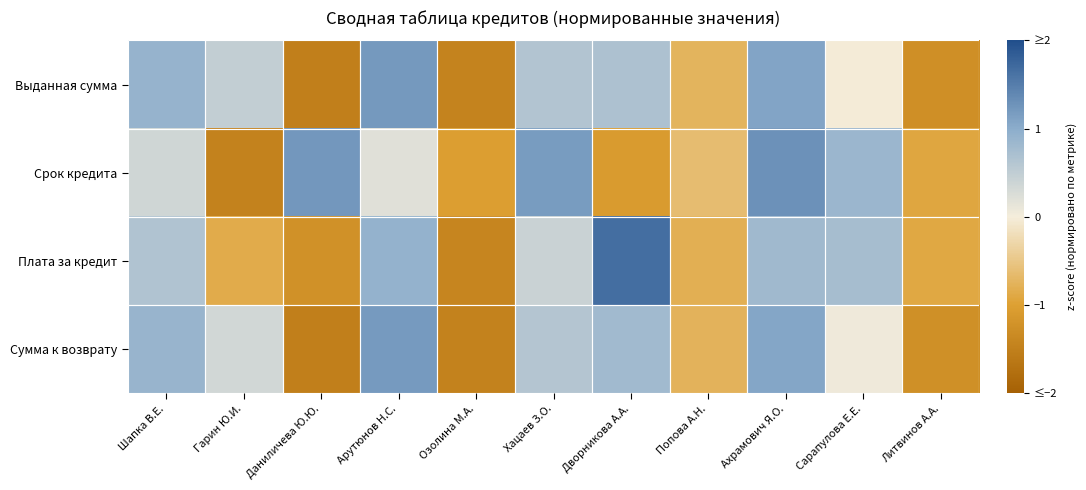

At how many categories does at least one series exceed 1?

5